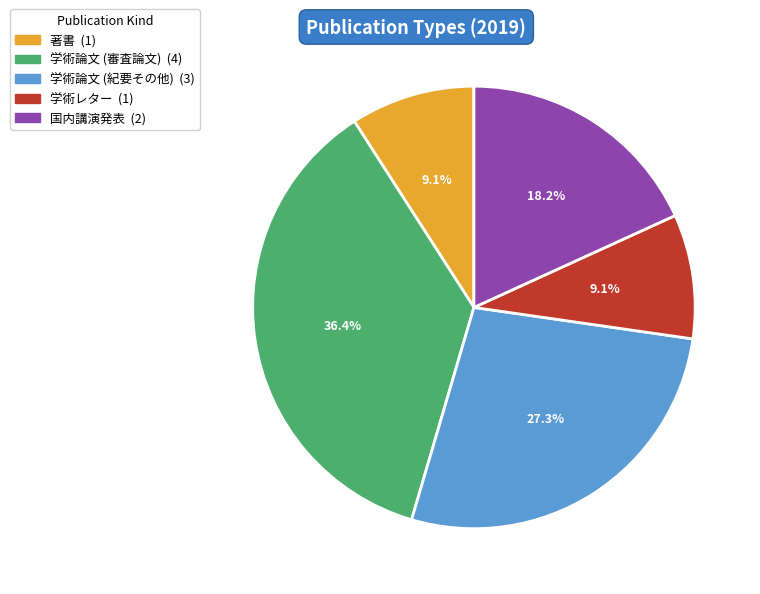

Between 学術論文 (紀要その他) and 著書, which is larger?

学術論文 (紀要その他)